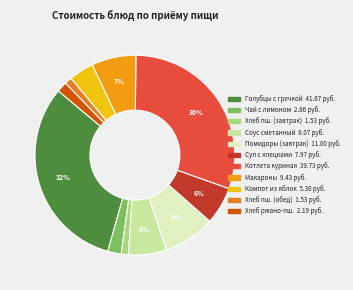

Rank the categories by value from lowest to highest.

Хлеб пшеничный (завтрак), Хлеб пшеничный (обед), Хлеб ржано-пшеничный, Чай с лимоном, Компот из яблок, Суп с клецками, Соус сметанный, Макароны отварные, Помидоры свежие (завтрак), Котлета куриная, Голубцы ленивые с кашей гречневой